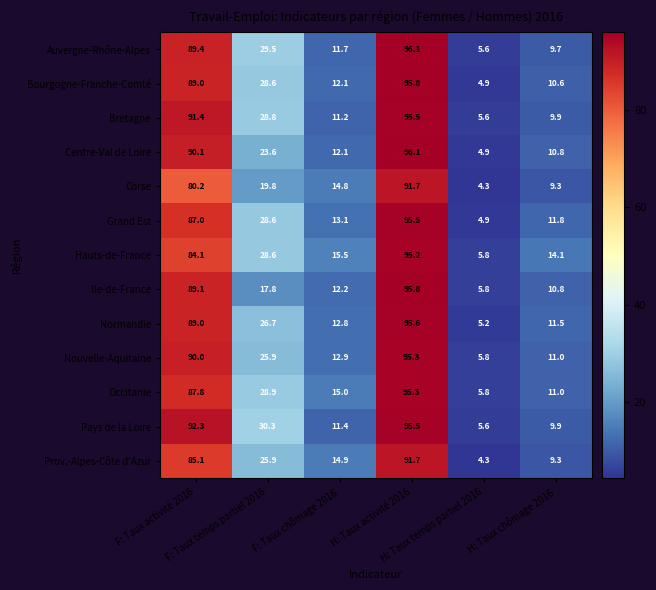

What is the difference between the maximum and minimum values in the Bourgogne-Franche-Comté series?

90.9